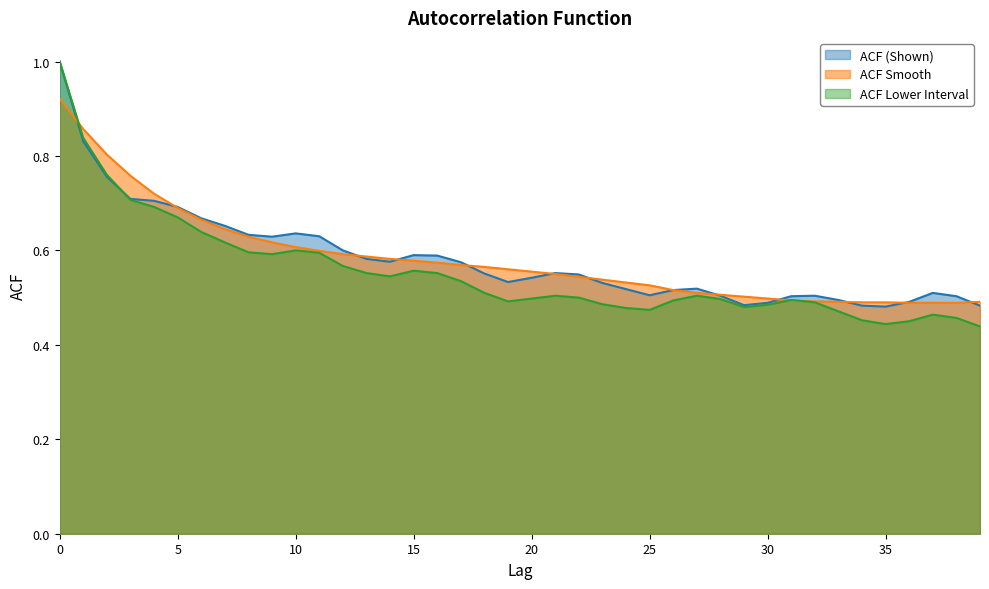

Where is acf_li nearest to the value 0?

39